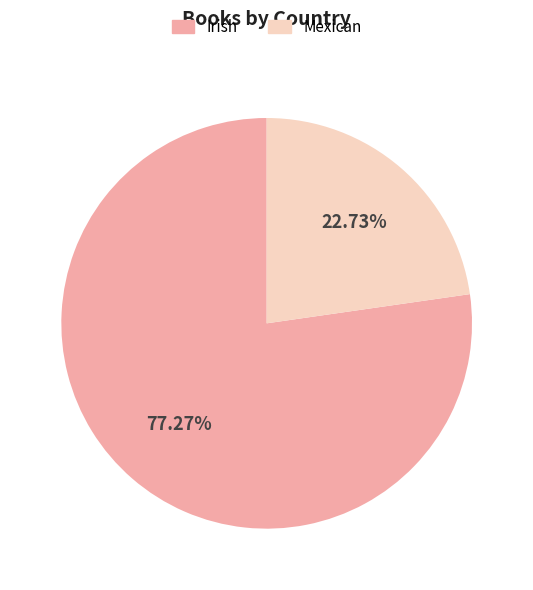

Is it true that Mexican is 23% of the pie?

True